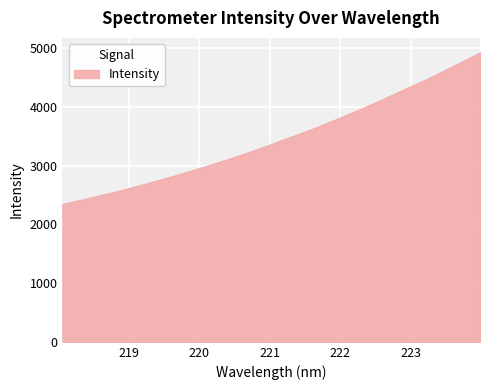

What is the greatest value displayed?

4933.5